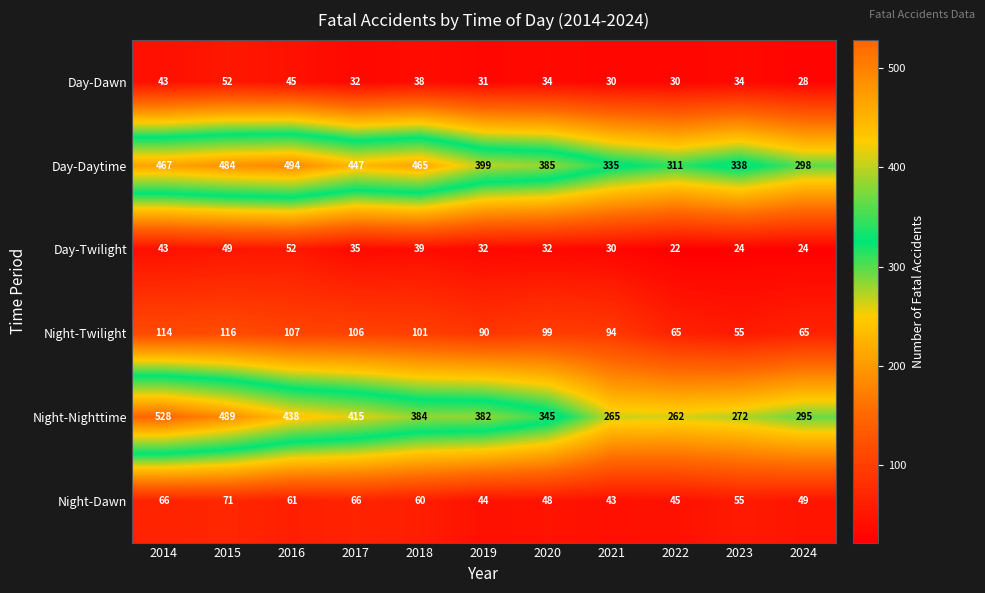

Which series changed the most between 2019 and 2021?

Night-Nighttime